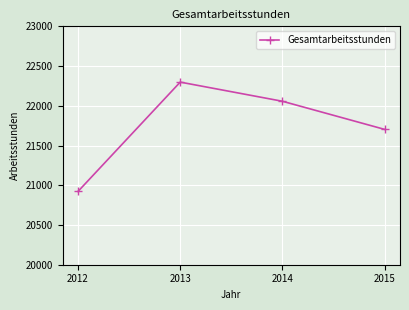

What is the greatest value displayed?

22298